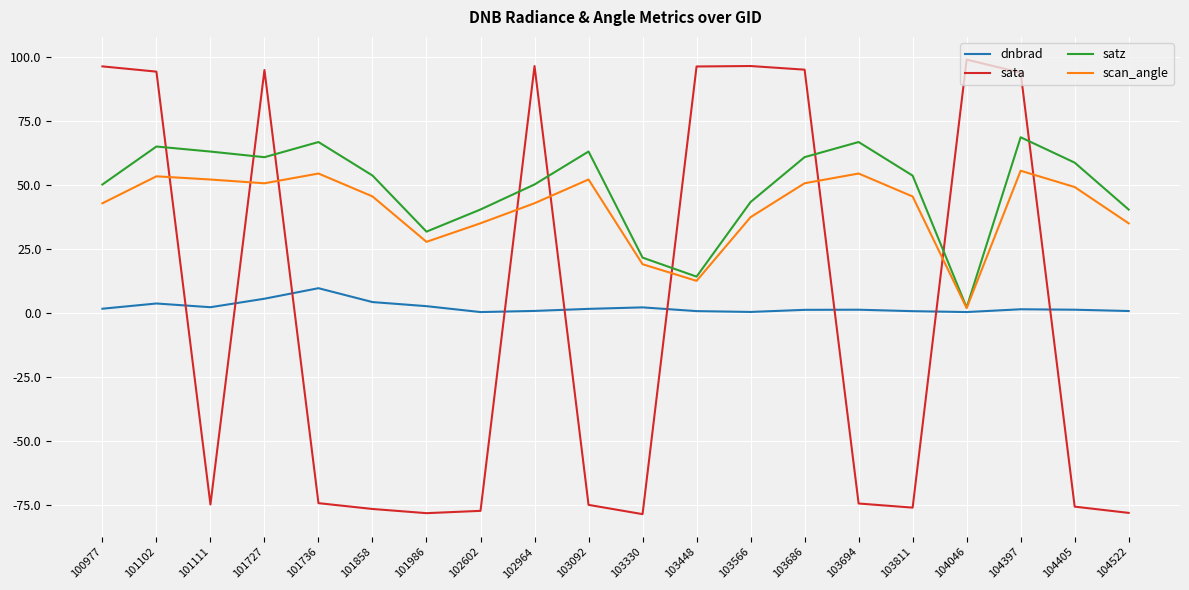

Between which two adjacent categories do sata and scan_angle first intersect?

101102 and 101111